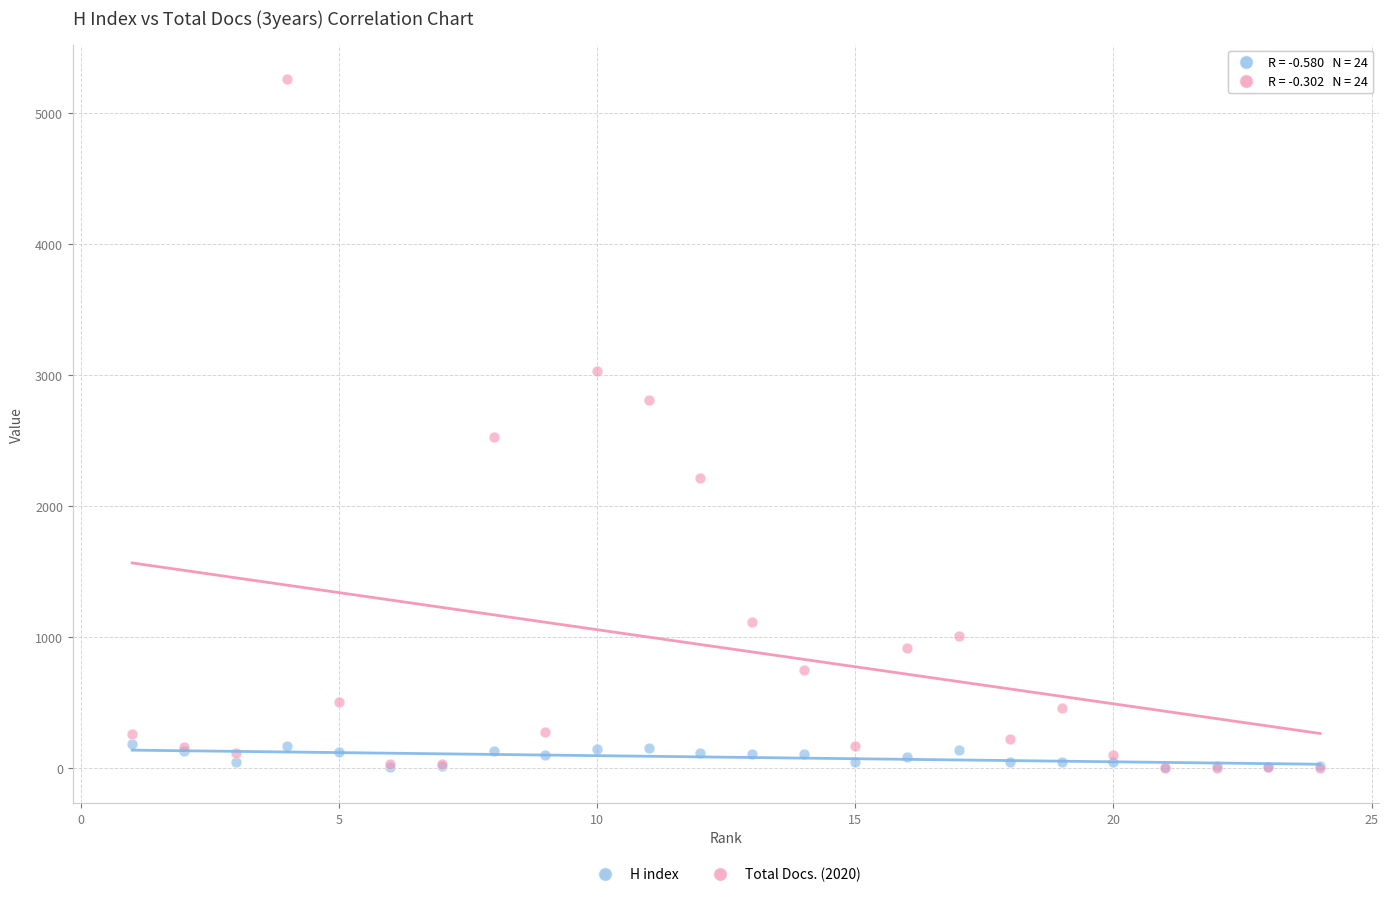

Across all series, what Y value is closest to 2629?

2530